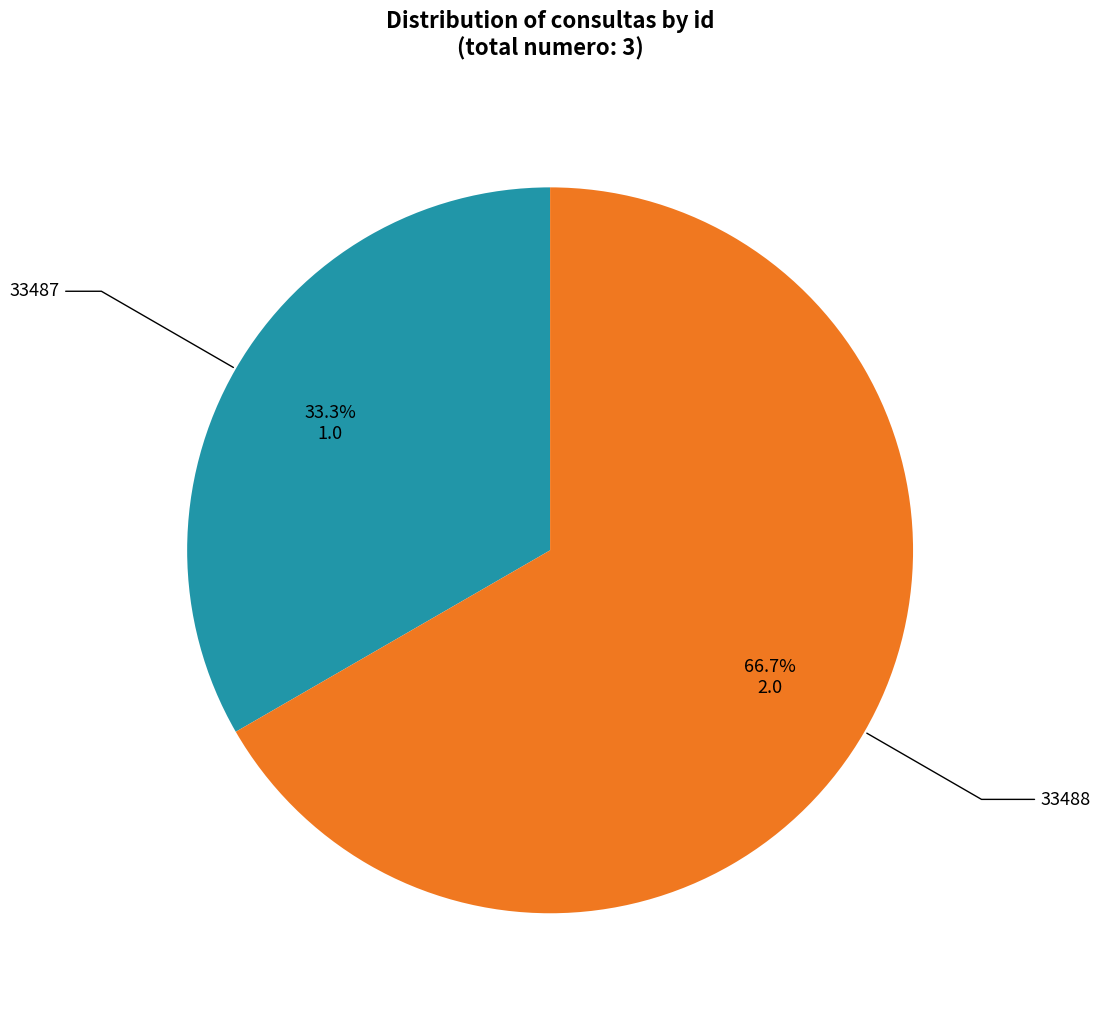

Does any single category account for the majority?

Yes